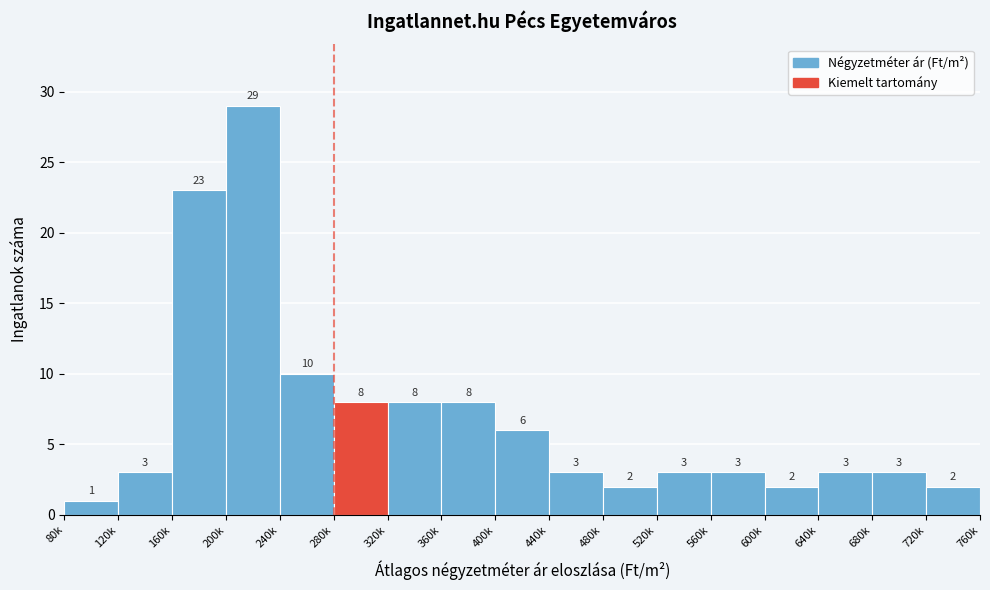

Reading left to right, list all the values displayed in this chart.

80k=1	120k=3	160k=23	200k=29	240k=10	280k=8	320k=8	360k=8	400k=6	440k=3	480k=2	520k=3	560k=3	600k=2	640k=3	680k=3	720k=2